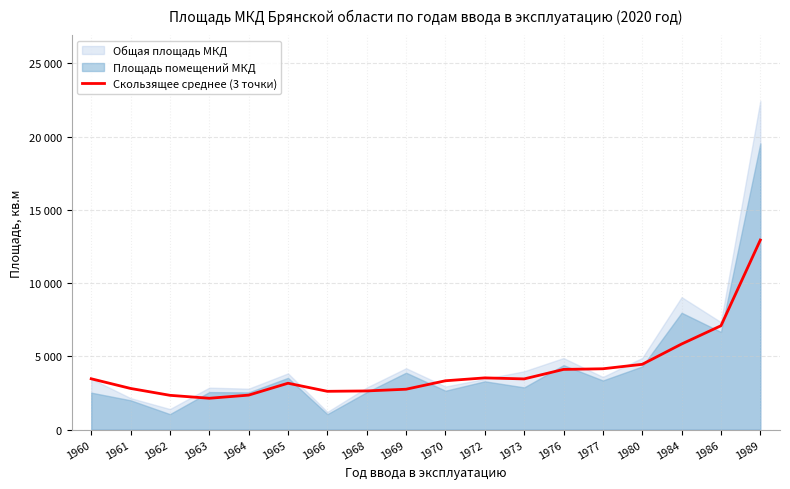

The chart shows a value of 2451.0 at 1977. True or false?

False